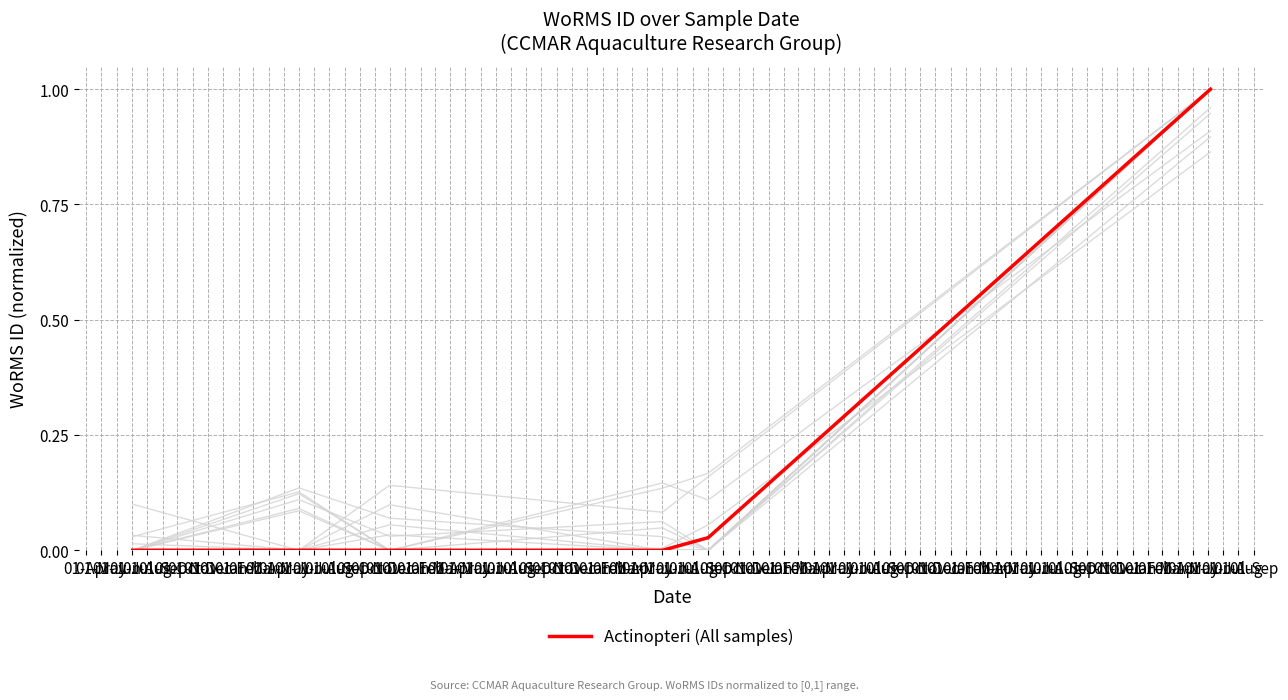

What is the label of the 2nd point from the left?

01-Jun